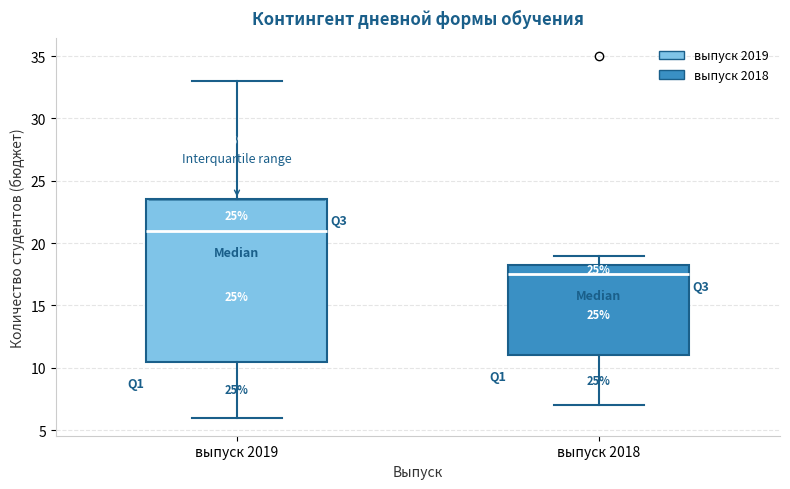

Reading left to right, transcribe this box plot: for each box, give where its median line is, the range the box spans, and where its two whiskers end, as read against the y-axis. The values are not printed on the chart, so give them approximately, as read against the axis.

выпуск 2019: median 21.0, box 10.5 to 23.5, whiskers 6.0 to 33.0
выпуск 2018: median 17.5, box 11.0 to 18.5, whiskers 7.0 to 19.0